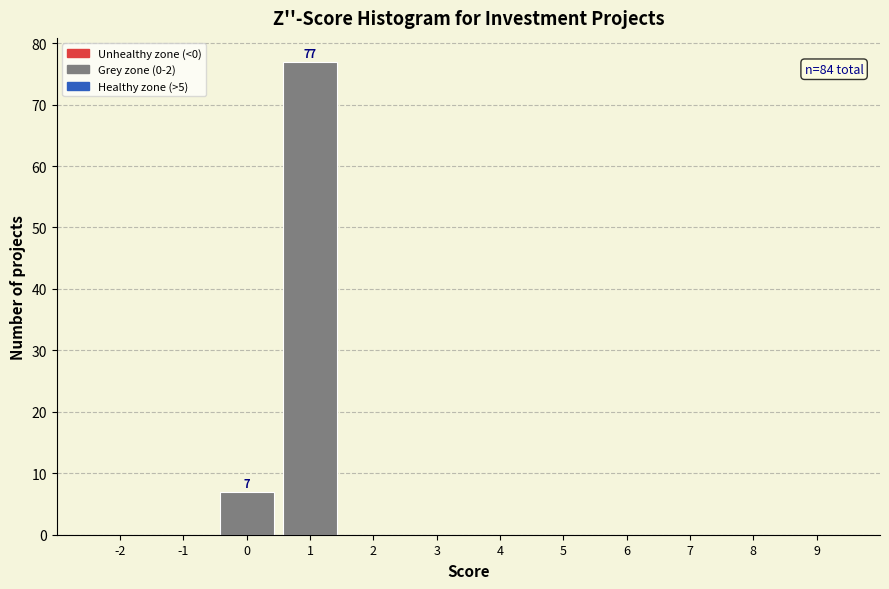

Reading right to left, list all the values displayed in this chart.

9=0	8=0	7=0	6=0	5=0	4=0	3=0	2=0	1=77	0=7	-1=0	-2=0